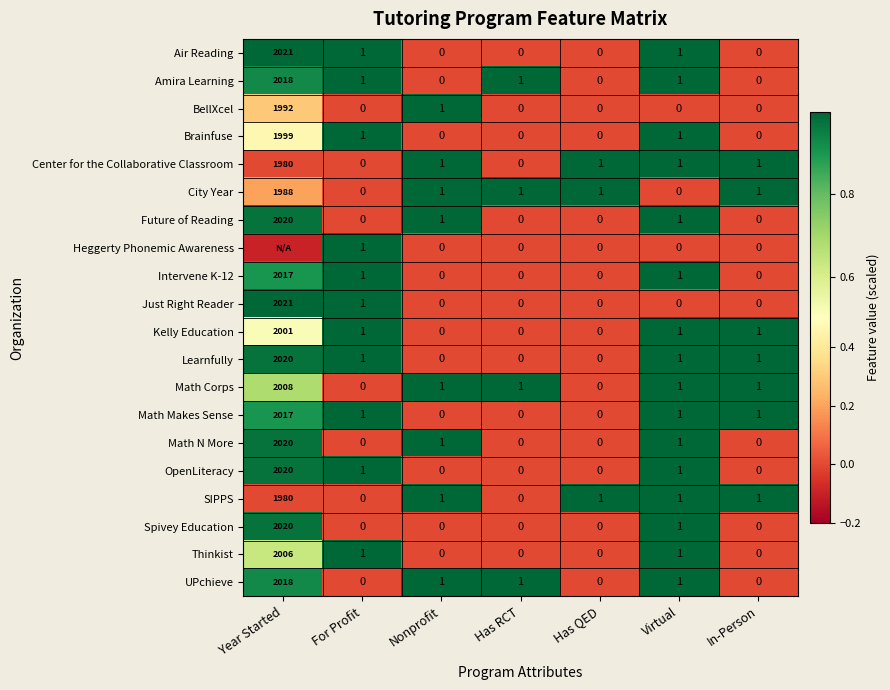

The value of Intervene K-12 at Has QED is -1225.9. True or false?

False